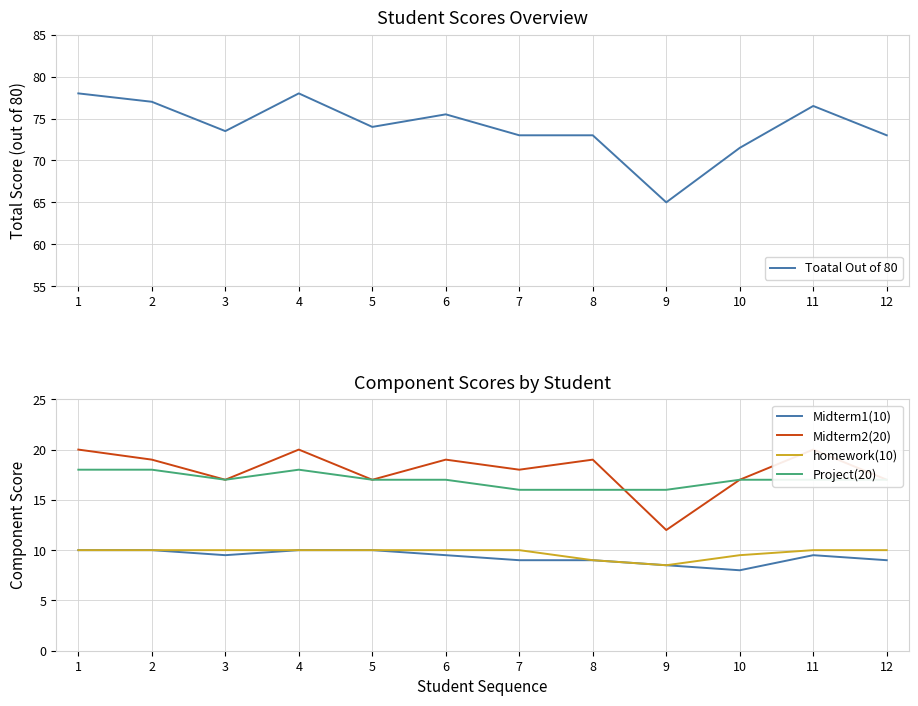

Which series has the largest range (max minus min)?

Toatal Out of 80